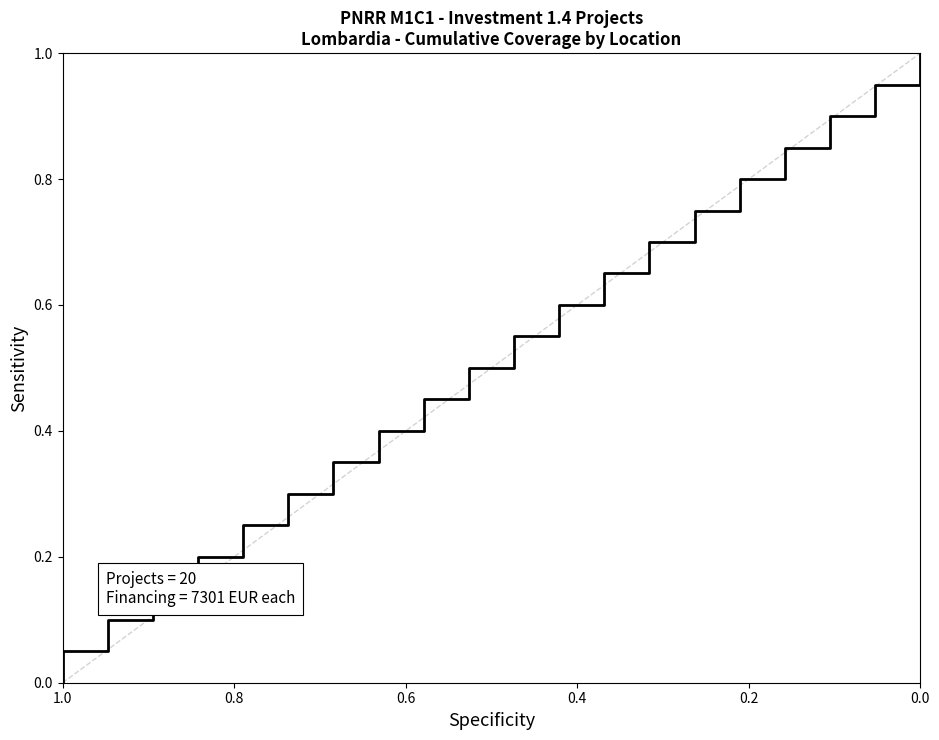

What is the sum of all values?

10.5